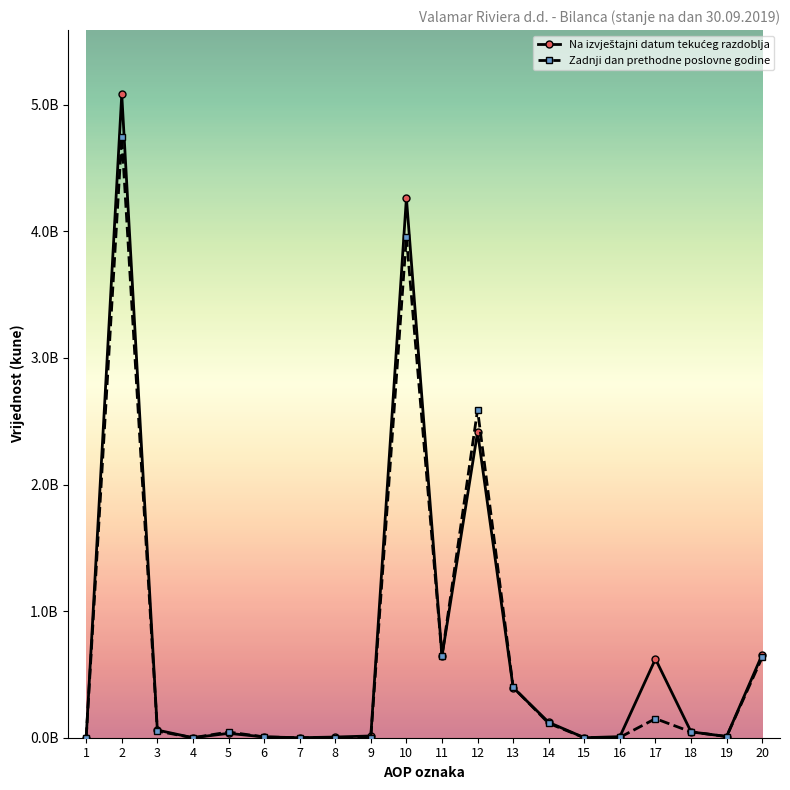

What is the highest value of the Zadnji dan prethodne poslovne godine series?

4745258461